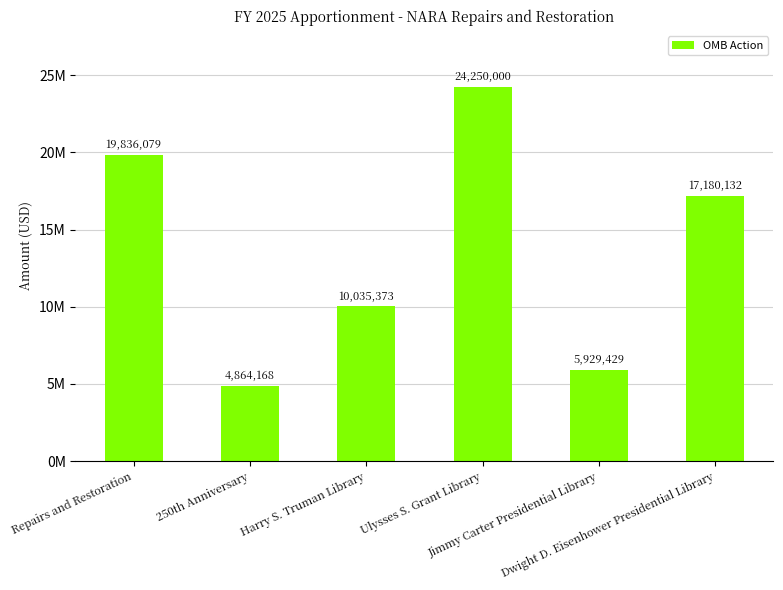

What is the greatest value displayed?

24250000